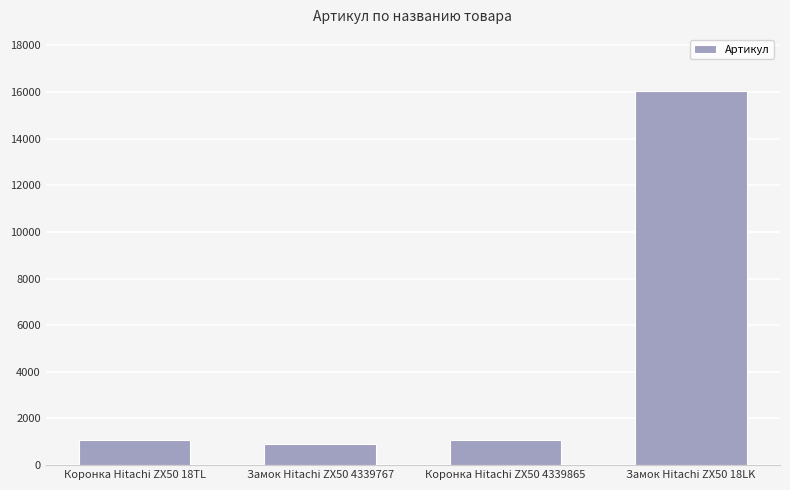

Which label corresponds to the largest value in the chart?

Замок Hitachi ZX50 18LK